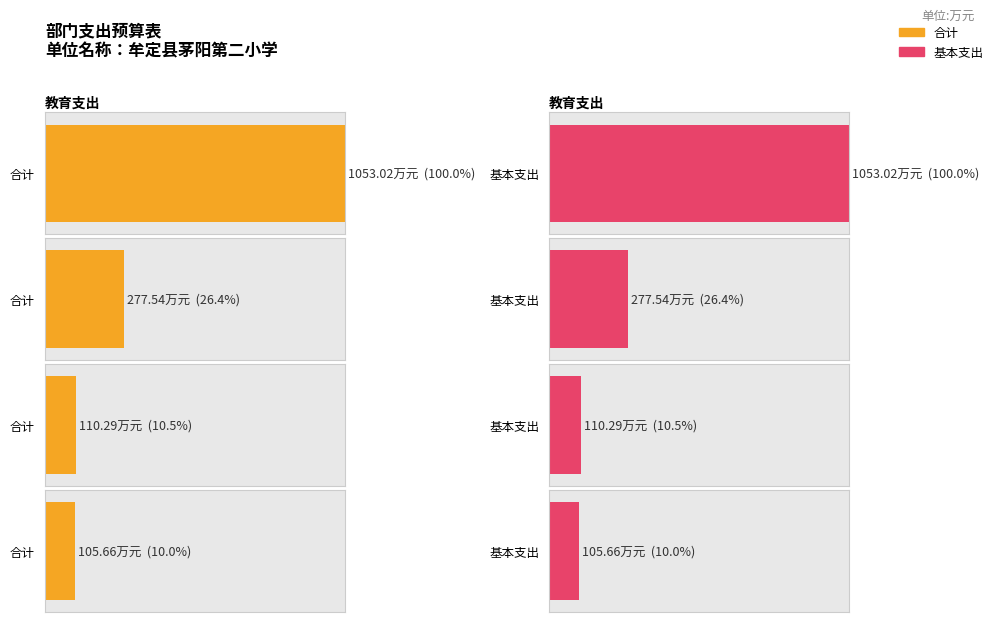

What are all the series names shown in the legend?

合计, 基本支出